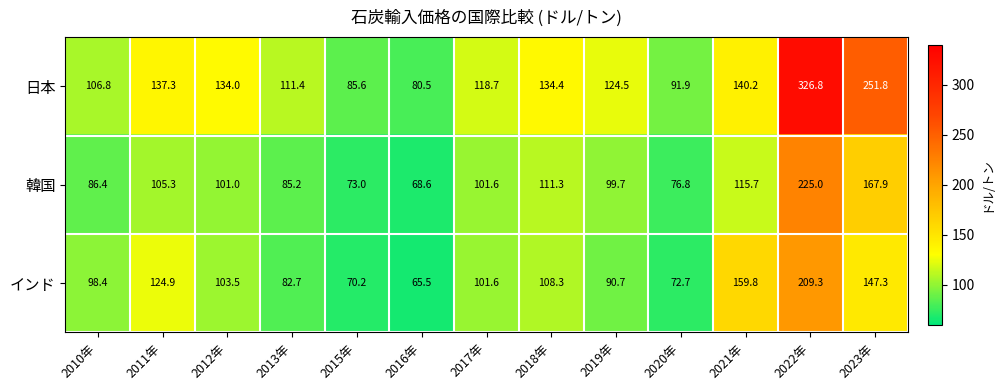

At which label does 韓国 first exceed 101?

2011年